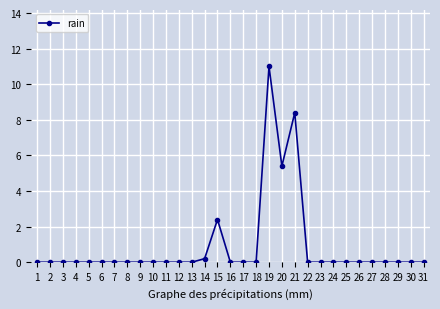

What is the maximum value shown in the chart?

11.0